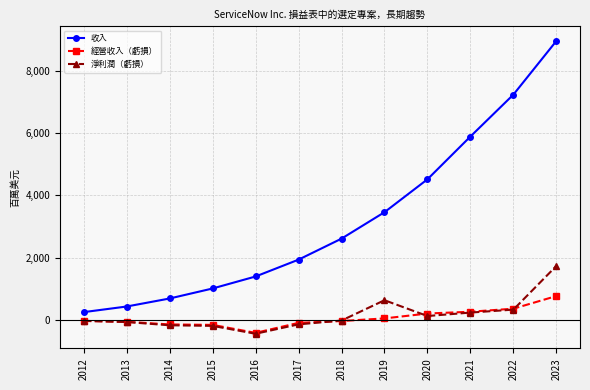

True or false: 收入 has more than 1 interior local peaks.

False